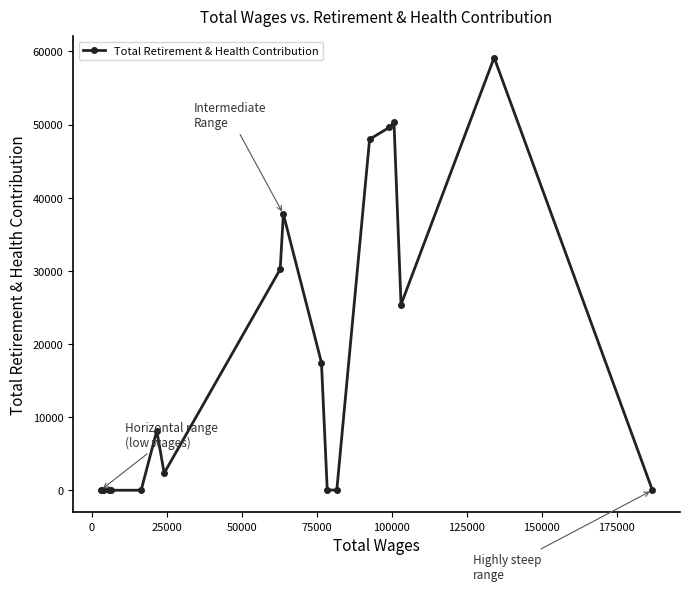

What is the maximum value shown in the chart?

59152